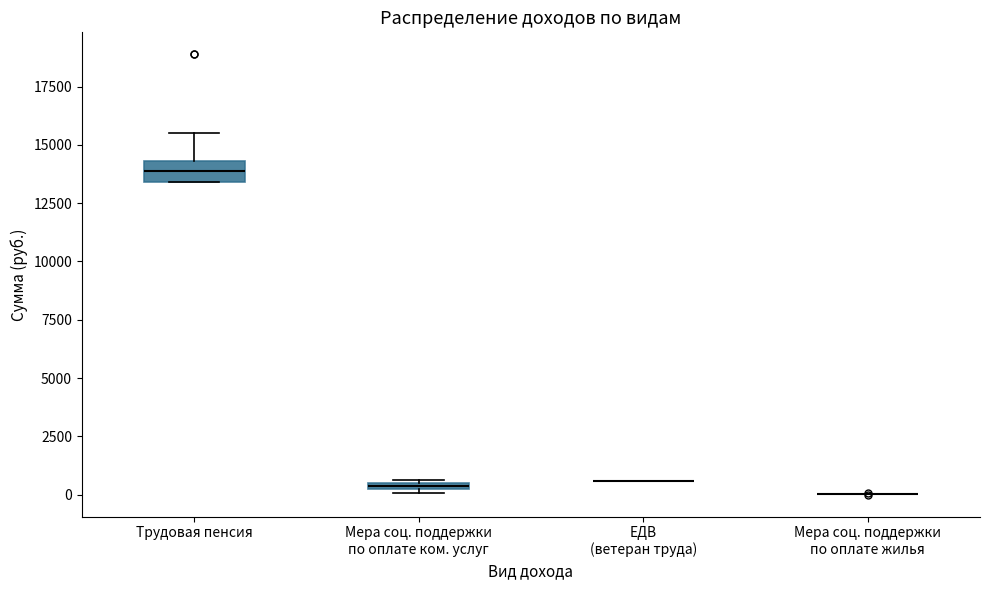

Where does the upper whisker of the box for Трудовая пенсия end on the y-axis? The values are not printed on the chart, so give them approximately, as read against the axis.

15500